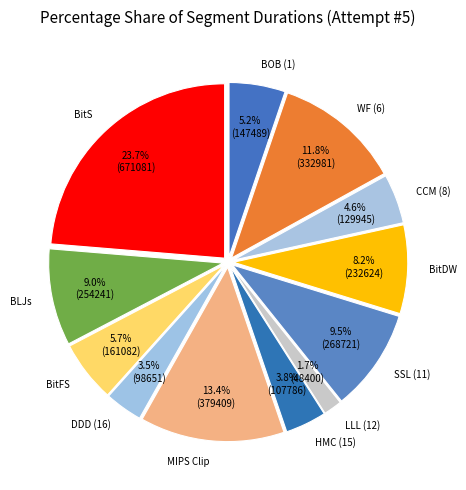

Between LLL (12) and BitFS, which is larger?

BitFS